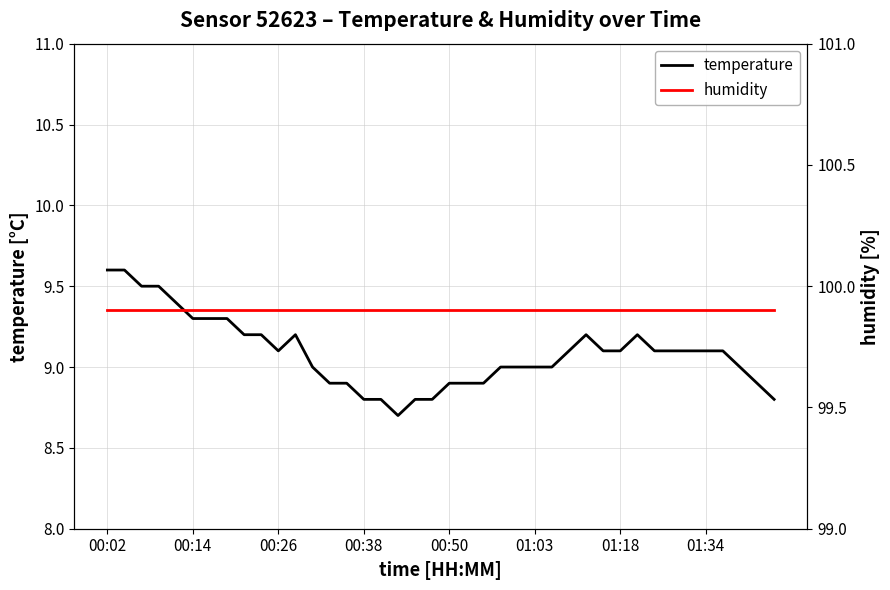

What is the maximum value for temperature?

9.6